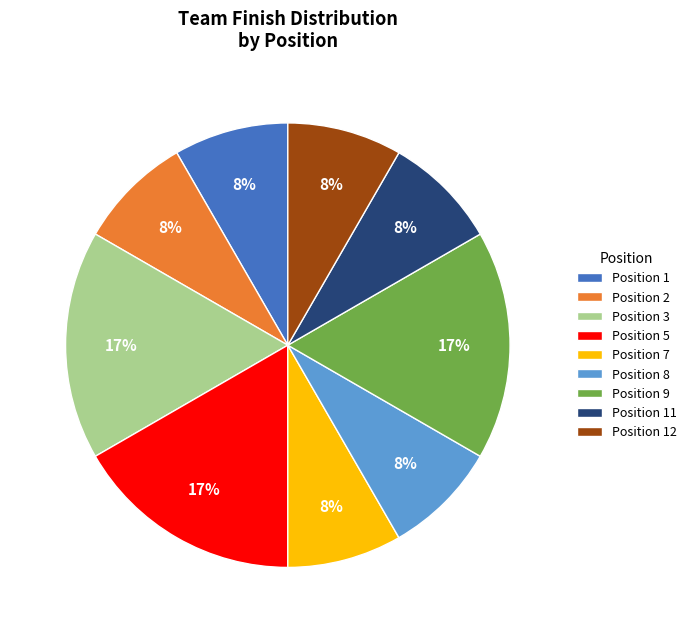

Approximately how many times larger is the value at Position 1 compared to Position 7?

1.0